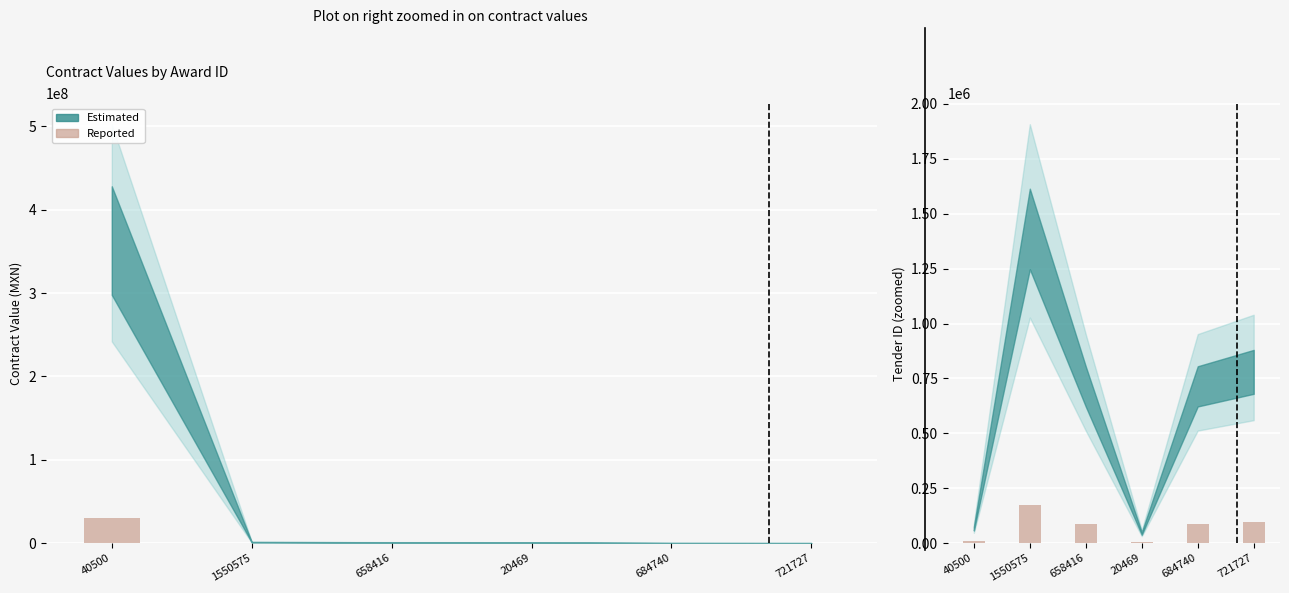

The chart shows a value of 176101.0 at 1550575. True or false?

True